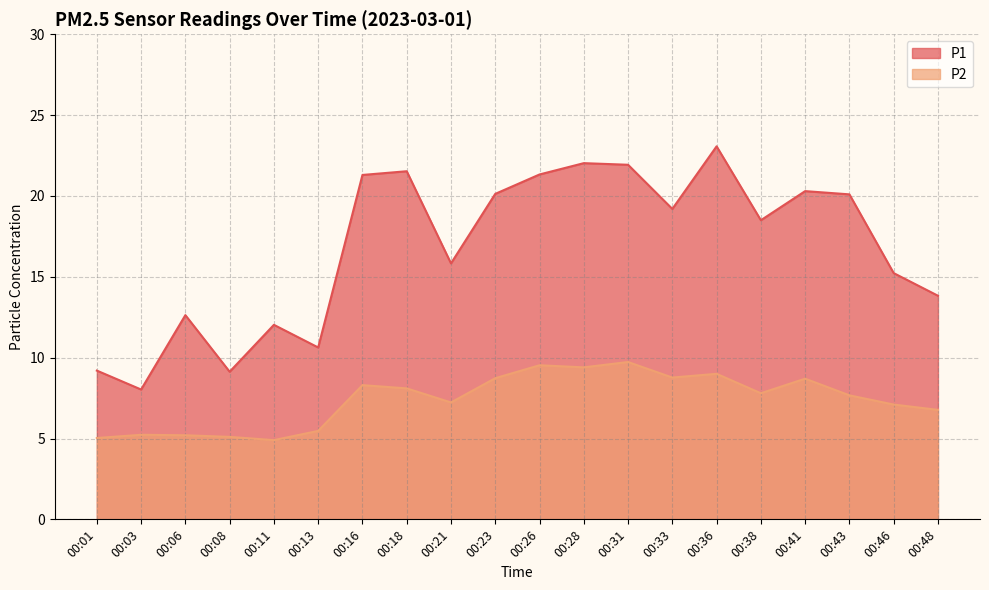

Does the chart have visible grid lines?

Yes